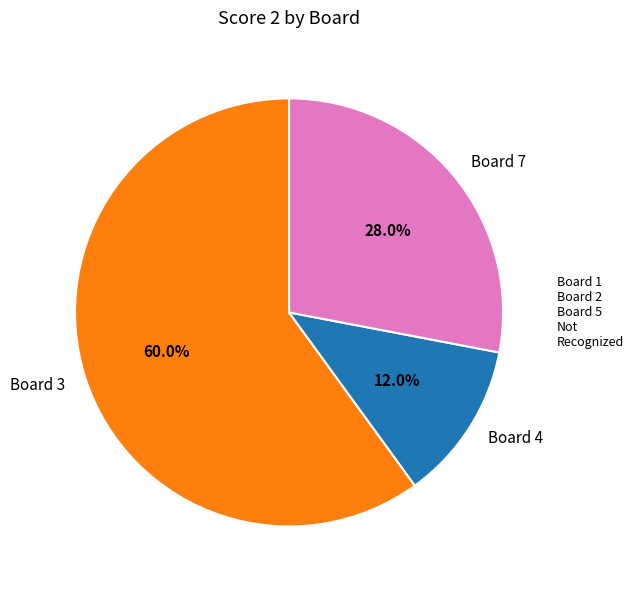

Combined, what portion of the pie is Board 3 and Board 4?

72.0%